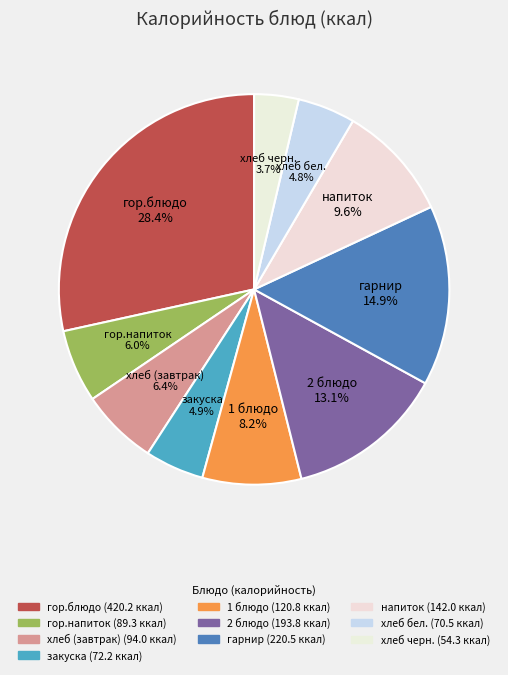

What percentage is the гор.блюдо slice, to the nearest percent?

28%